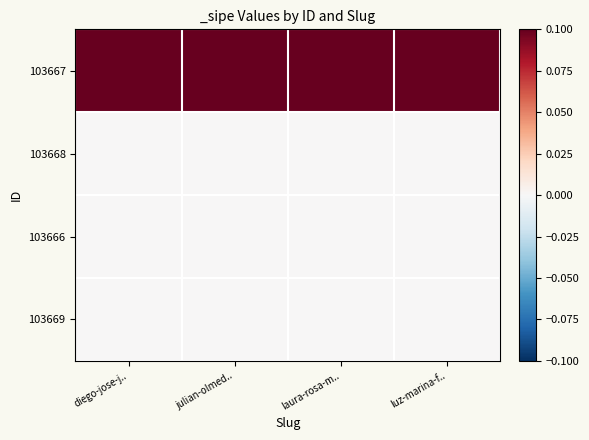

Reading right to left, list all the values displayed in this chart.

103667: luz-marina-f..=1	laura-rosa-m..=1	julian-olmed..=1	diego-jose-j..=1
103668: luz-marina-f..=0	laura-rosa-m..=0	julian-olmed..=0	diego-jose-j..=0
103666: luz-marina-f..=0	laura-rosa-m..=0	julian-olmed..=0	diego-jose-j..=0
103669: luz-marina-f..=0	laura-rosa-m..=0	julian-olmed..=0	diego-jose-j..=0